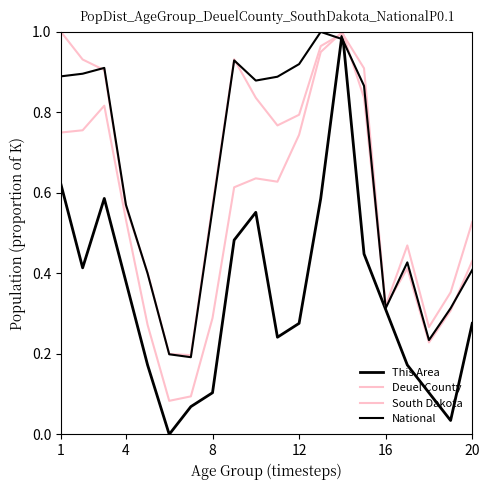

After their last crossing, which series has the higher values: National or South Dakota?

South Dakota